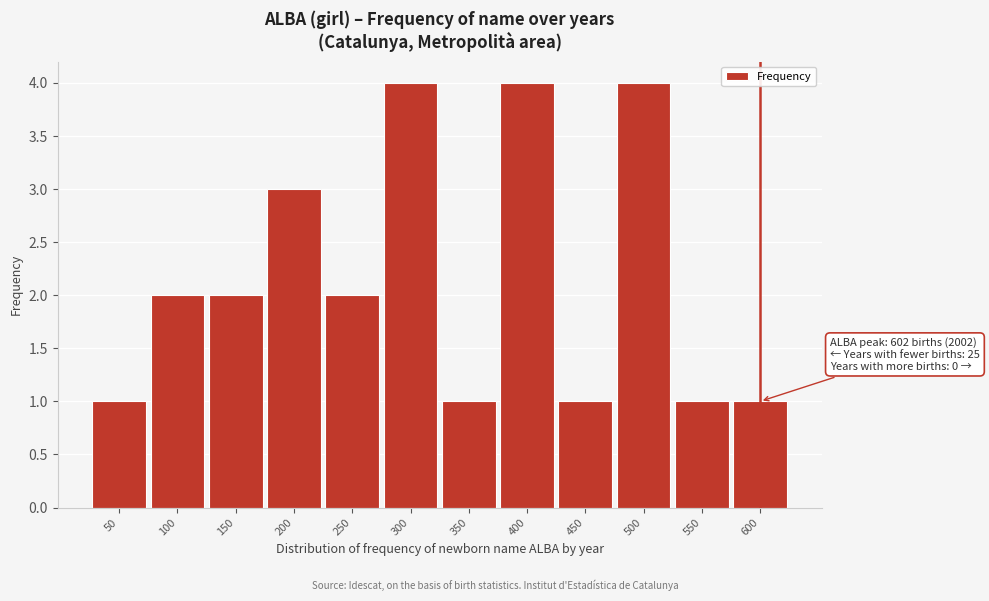

Reading left to right, list all the values displayed in this chart.

50=1	100=2	150=2	200=3	250=2	300=4	350=1	400=4	450=1	500=4	550=1	600=1